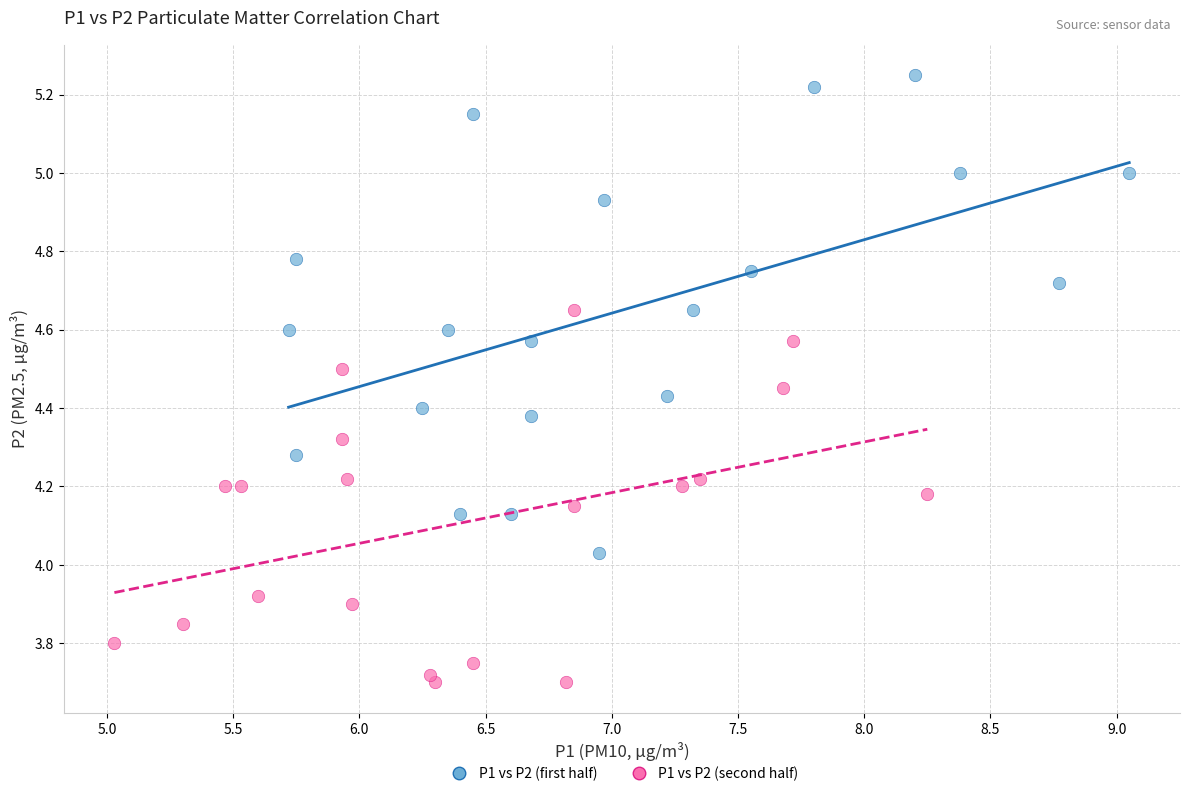

Which series contains the highest Y value?

P1 vs P2 (first half)